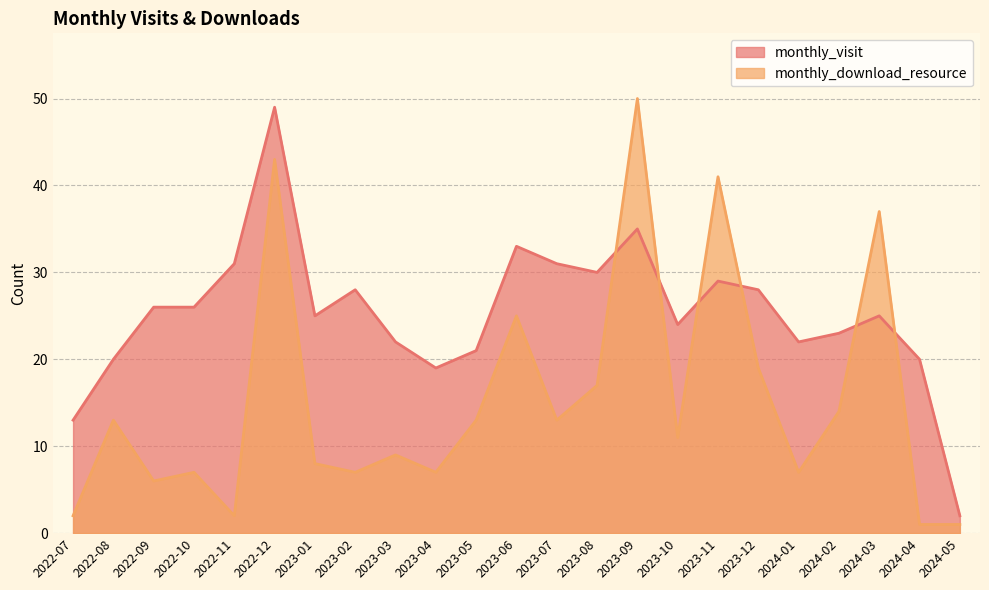

The monthly_download_resource series shows 1 at 2024-04. True or false?

False